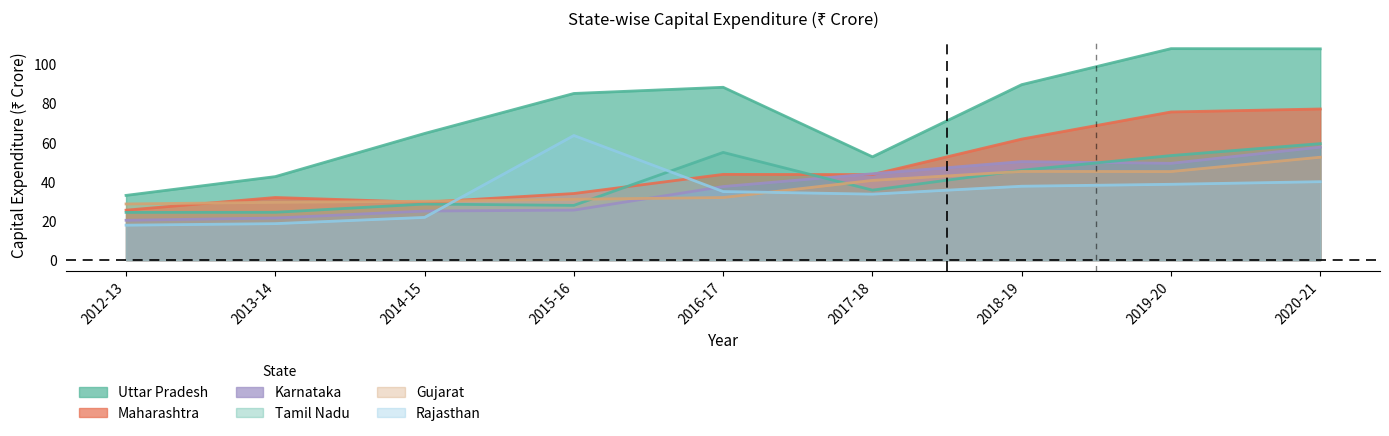

What is the label of the 9th point from the right?

2012-13